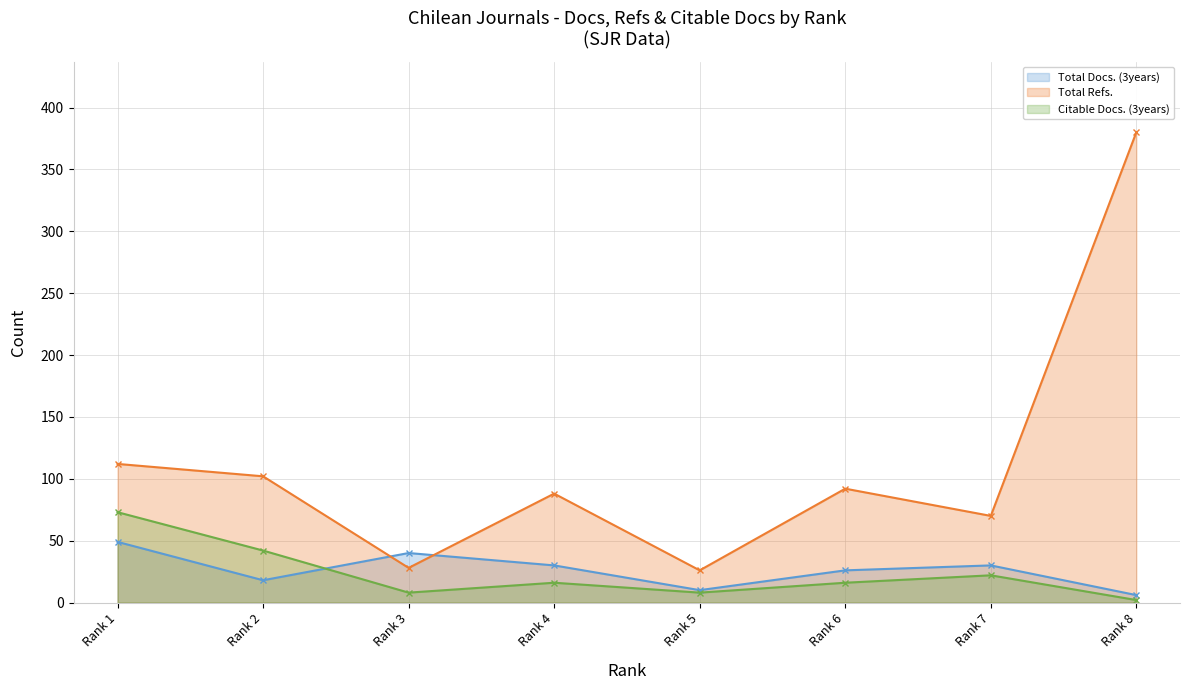

At which category does the chart reach its minimum across all series?

Rank 8